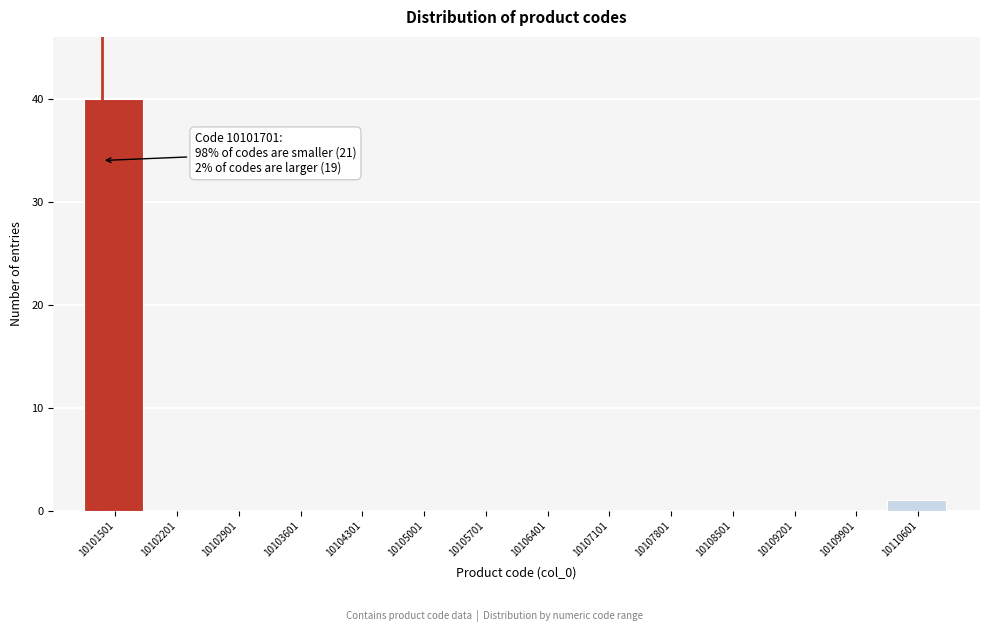

Reading right to left, transcribe all the data shown in this chart.

10110601=1	10109901=0	10109201=0	10108501=0	10107801=0	10107101=0	10106401=0	10105701=0	10105001=0	10104301=0	10103601=0	10102901=0	10102201=0	10101501=40